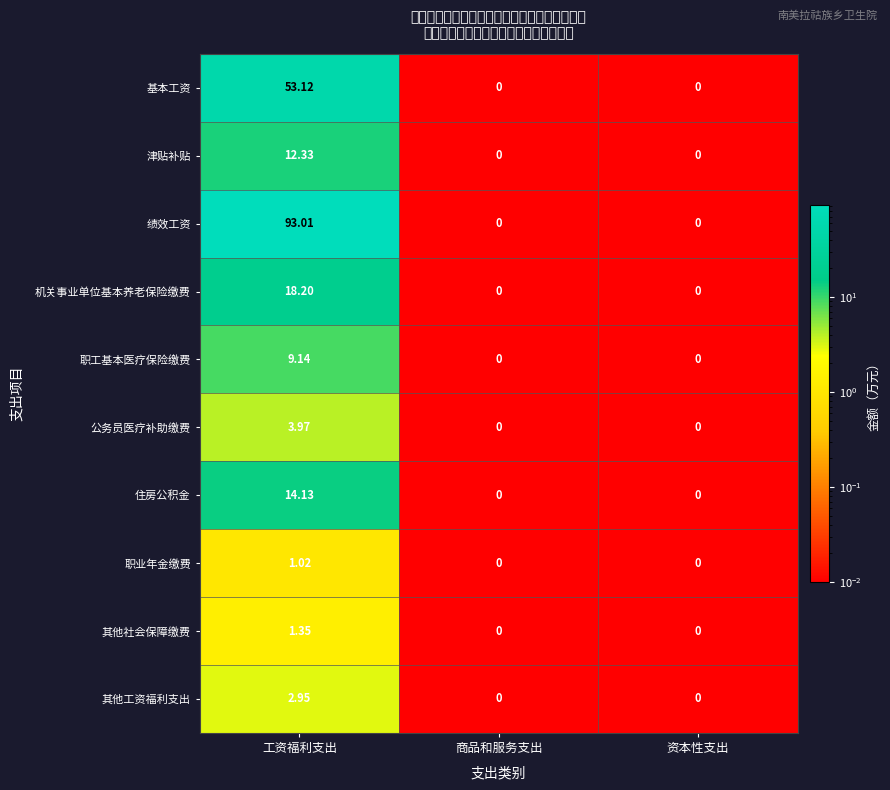

List the series in order of their peak value, lowest first.

职业年金缴费, 其他社会保障缴费, 其他工资福利支出, 公务员医疗补助缴费, 职工基本医疗保险缴费, 津贴补贴, 住房公积金, 机关事业单位基本养老保险缴费, 基本工资, 绩效工资